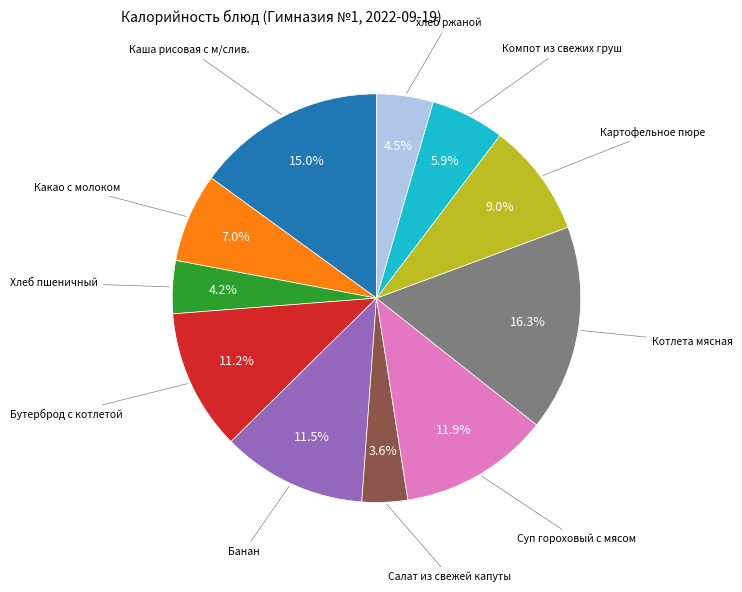

Is there any slice that represents more than half of the pie?

No